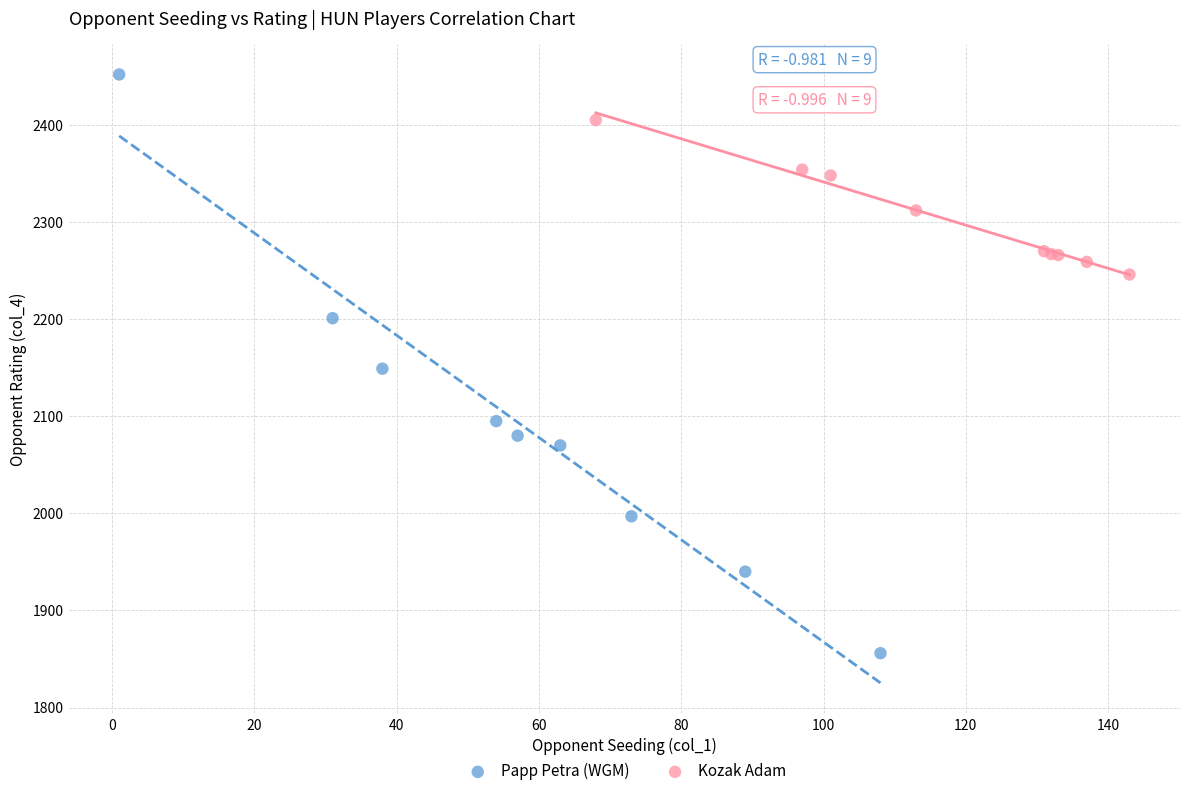

Which series contains the lowest Y value?

Papp Petra (WGM)